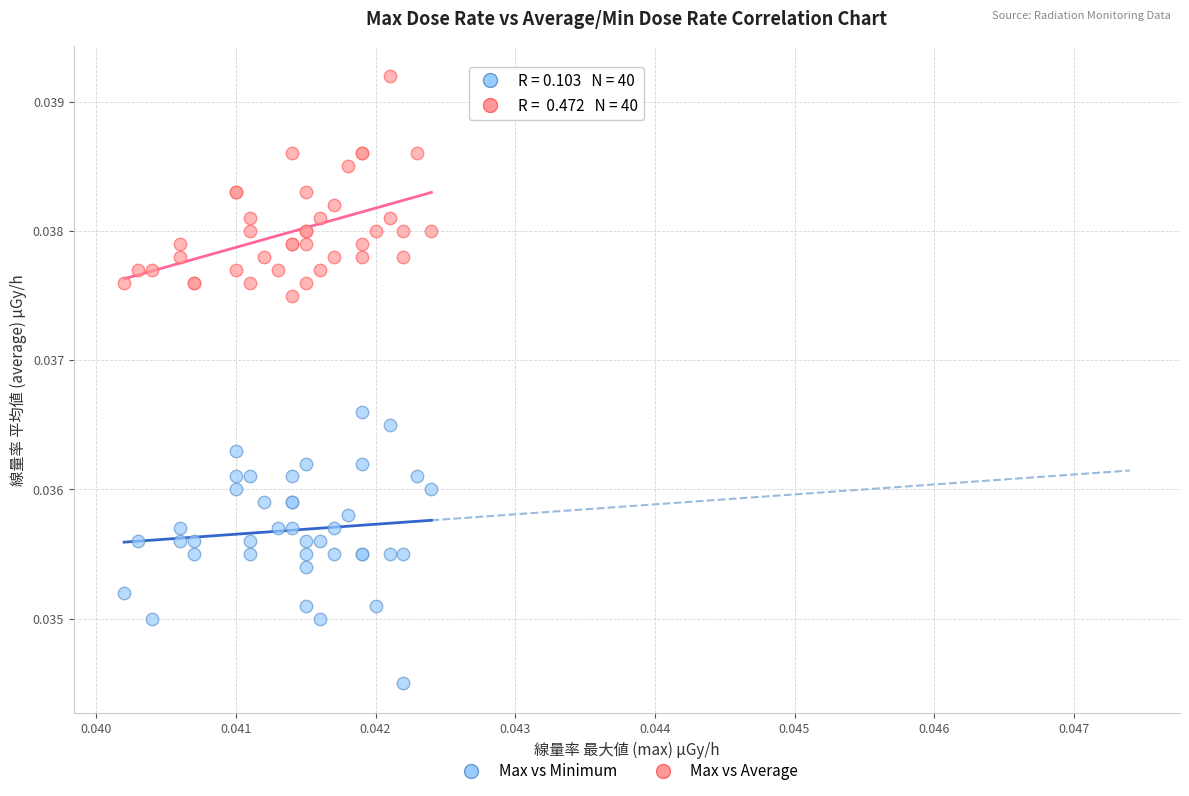

Which series reaches the maximum Y coordinate?

Max vs Average